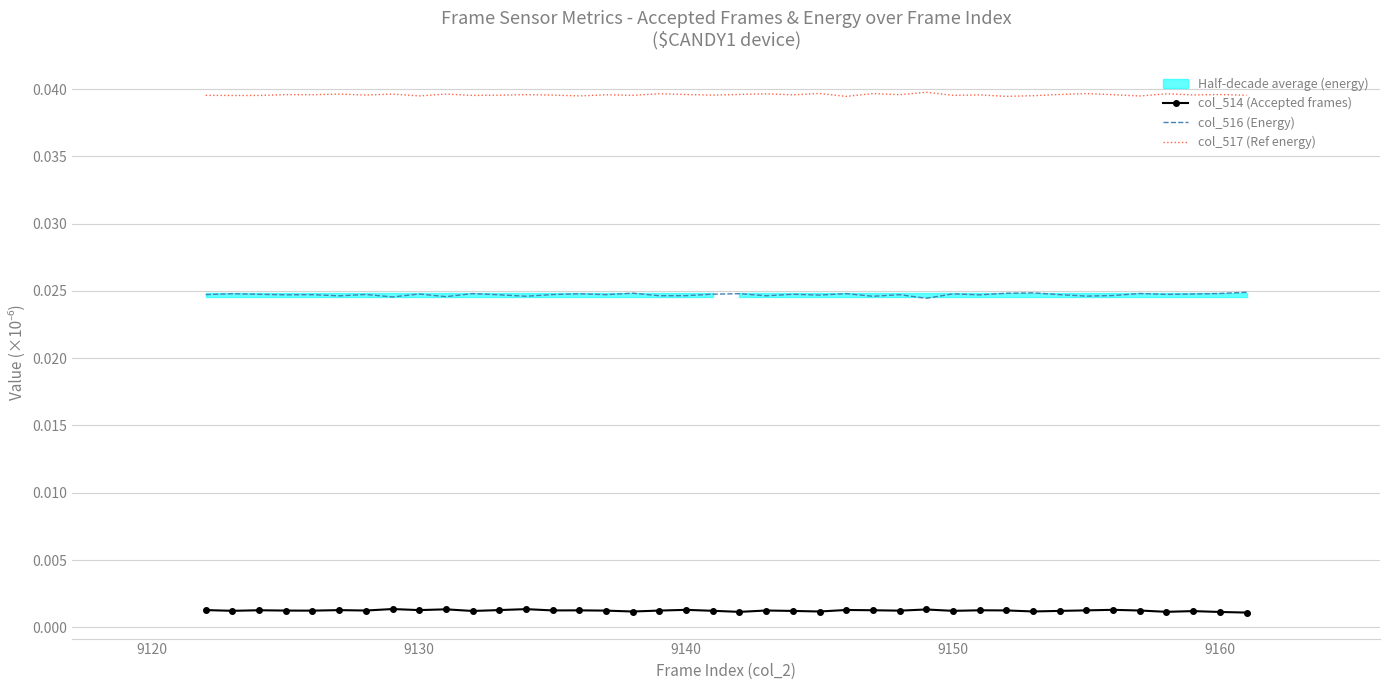

True or false: col_517 (Ref energy) and col_514 (Accepted frames) intersect in this chart.

False